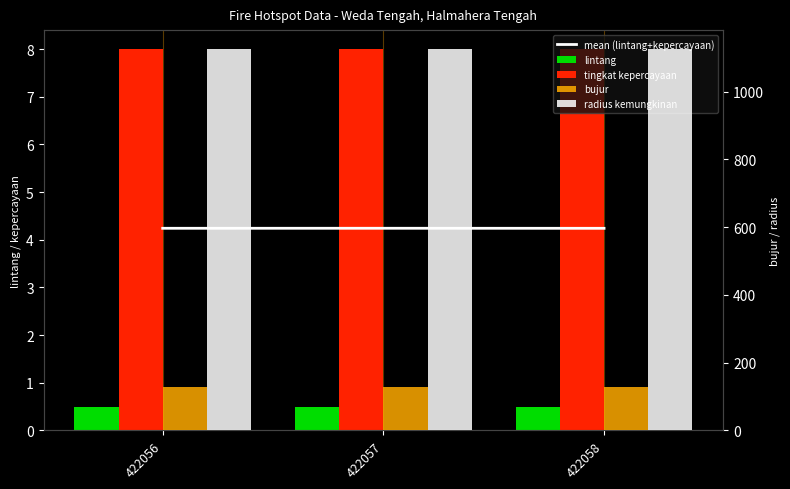

What is the minimum value shown in the chart?

0.5